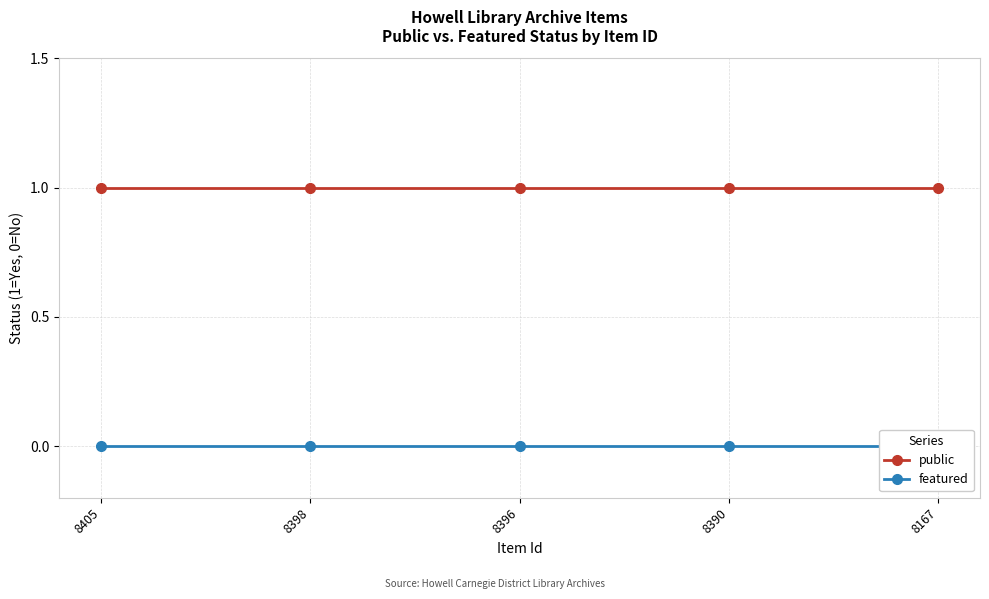

Rank the series by their maximum value, from highest to lowest.

public, featured